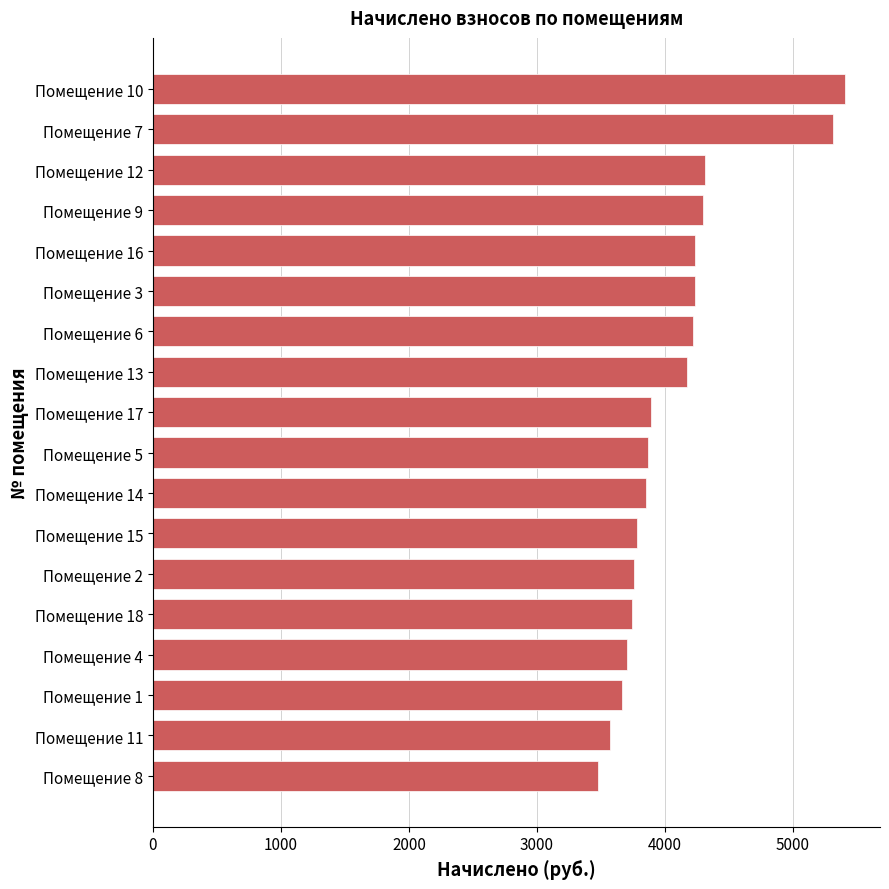

Is it true that the value at Помещение 1 is 5642.7?

False